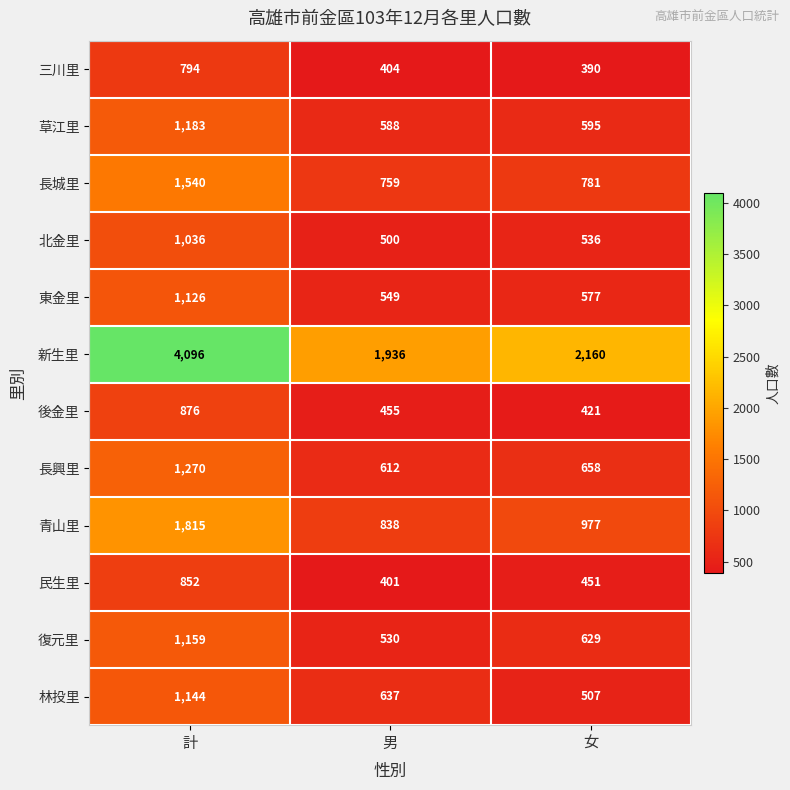

Which series changed the most between 計 and 男?

新生里